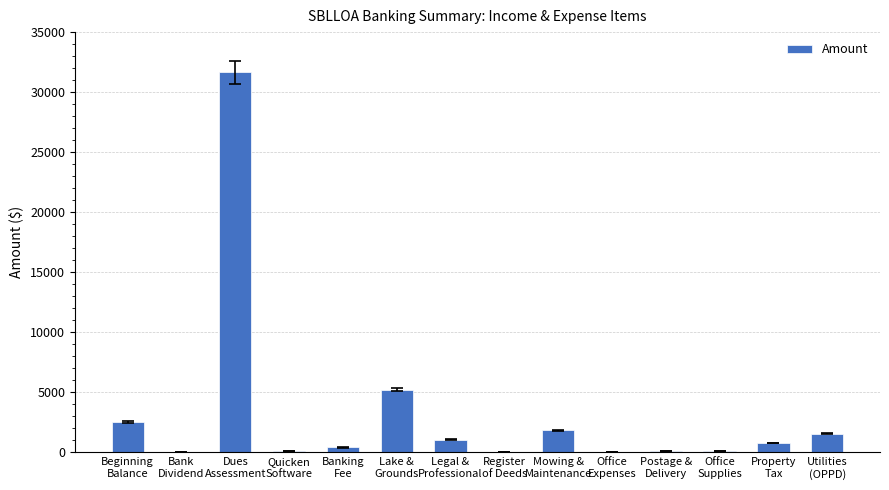

The chart shows a value of 7637.2 at Lake &
Grounds. True or false?

False